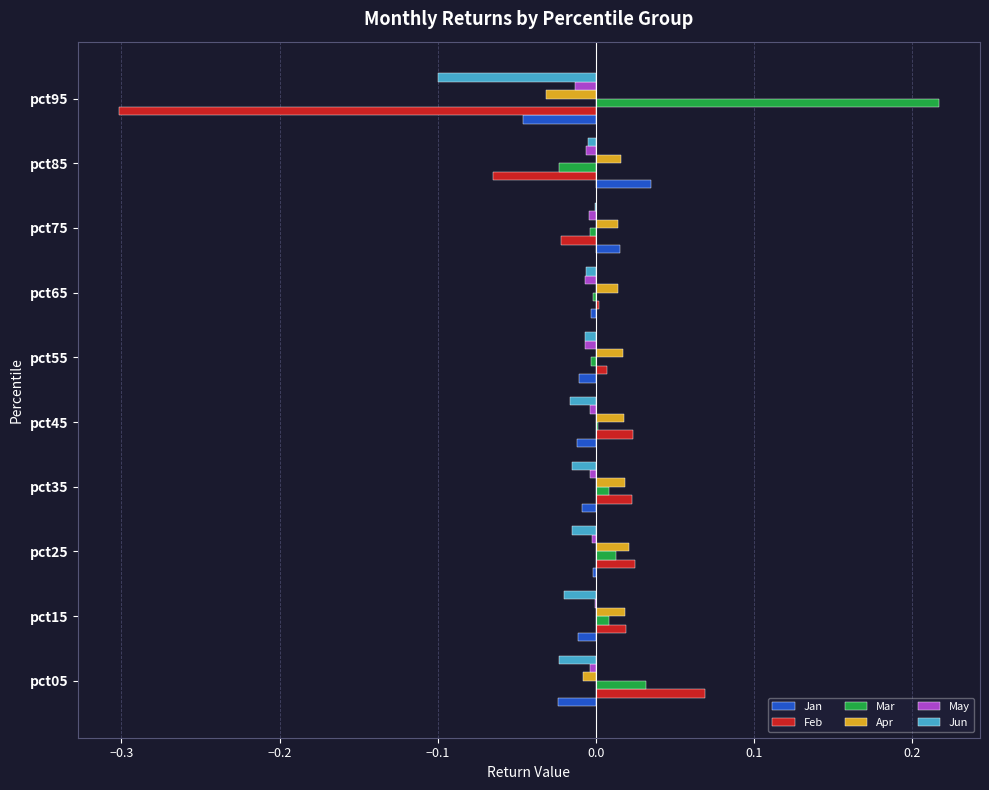

Is it true that Apr equals 0.0 at pct75?

True